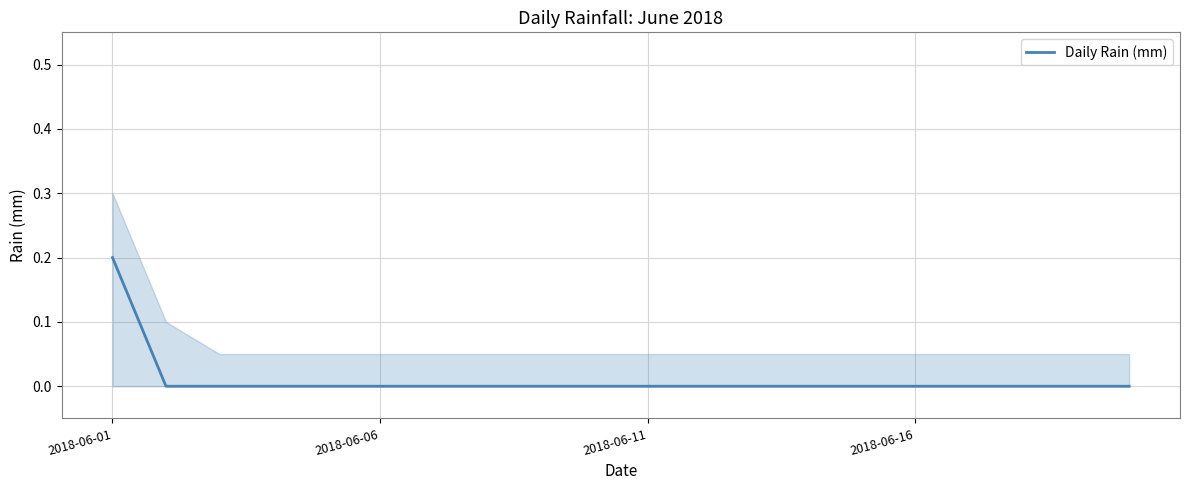

Which label corresponds to the largest value in the chart?

2018-06-01